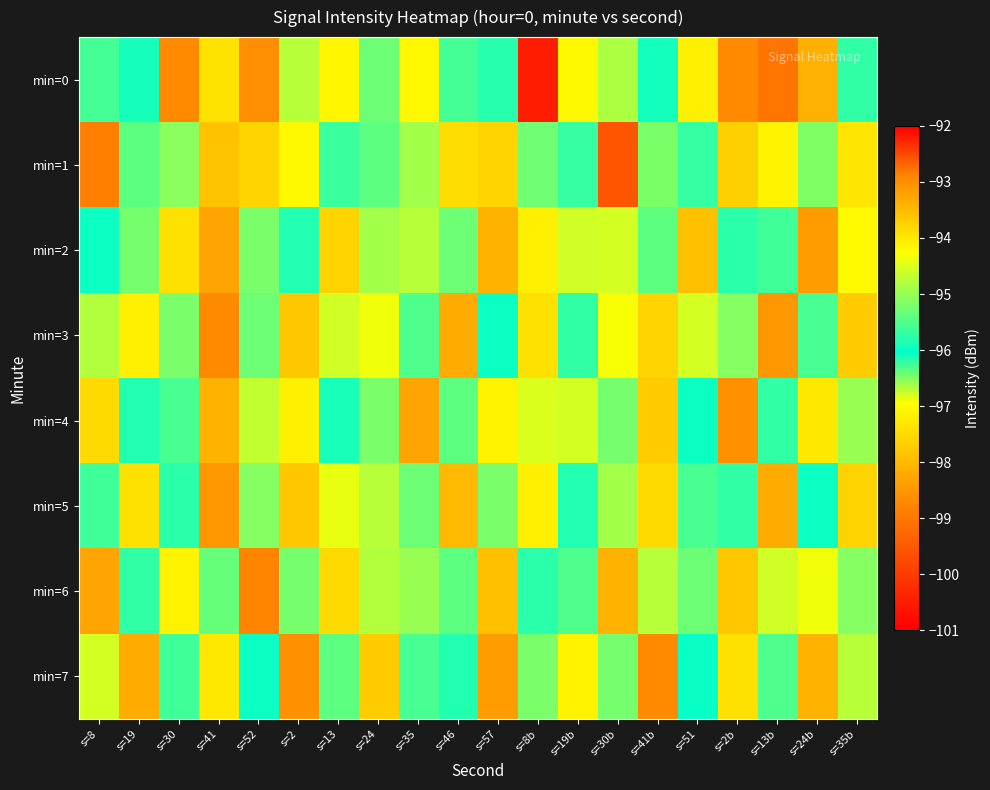

What is the minimum value shown in the chart?

-100.5